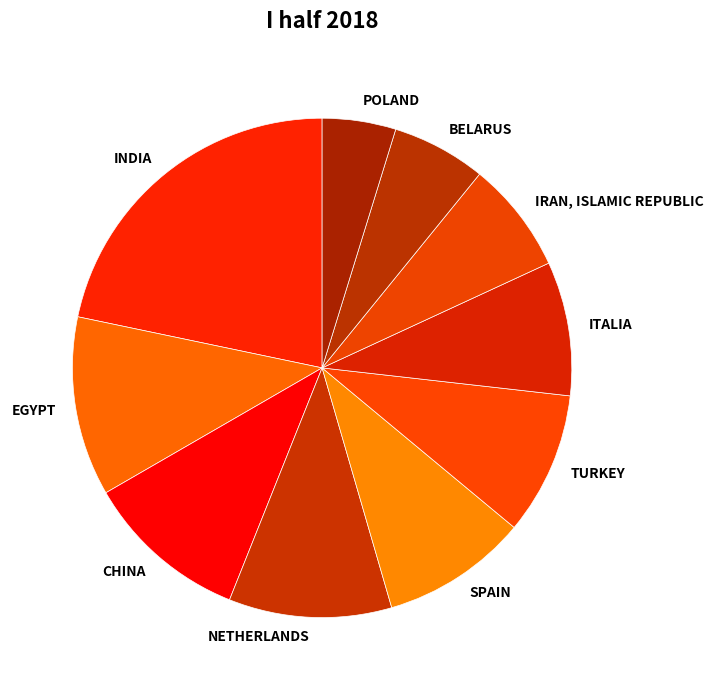

The EGYPT slice represents 12% of the pie. True or false?

True